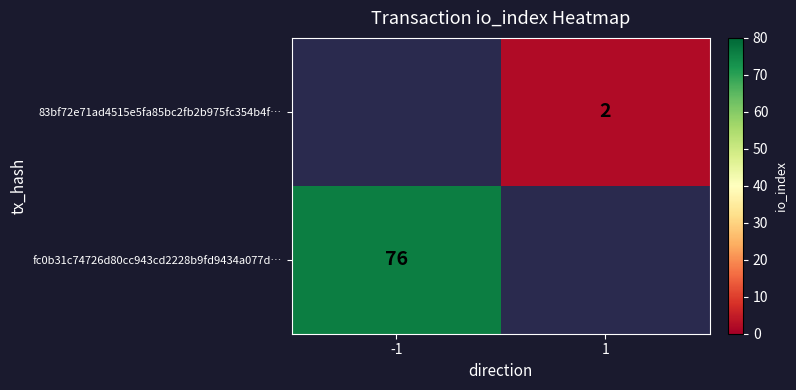

The 83bf72e71ad4515e5fa85bc2fb2b975fc354b4f… series shows 1 at 1. True or false?

False